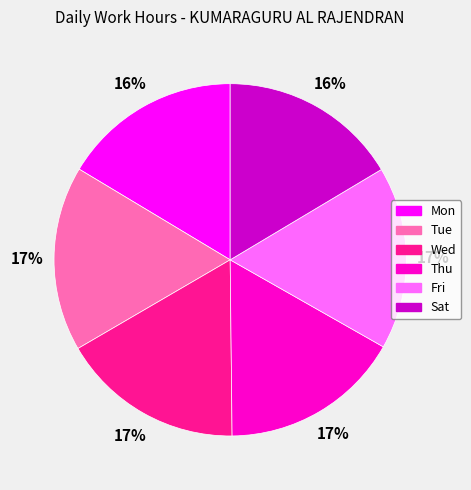

The Mon slice represents 22% of the pie. True or false?

False